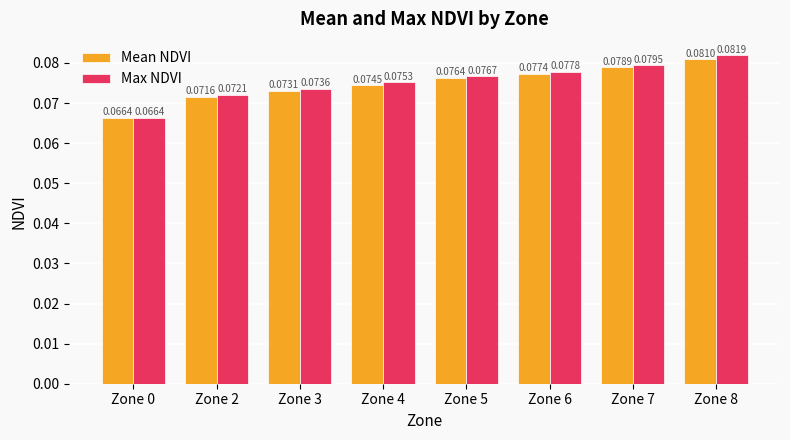

How many bars are there in each group?

2